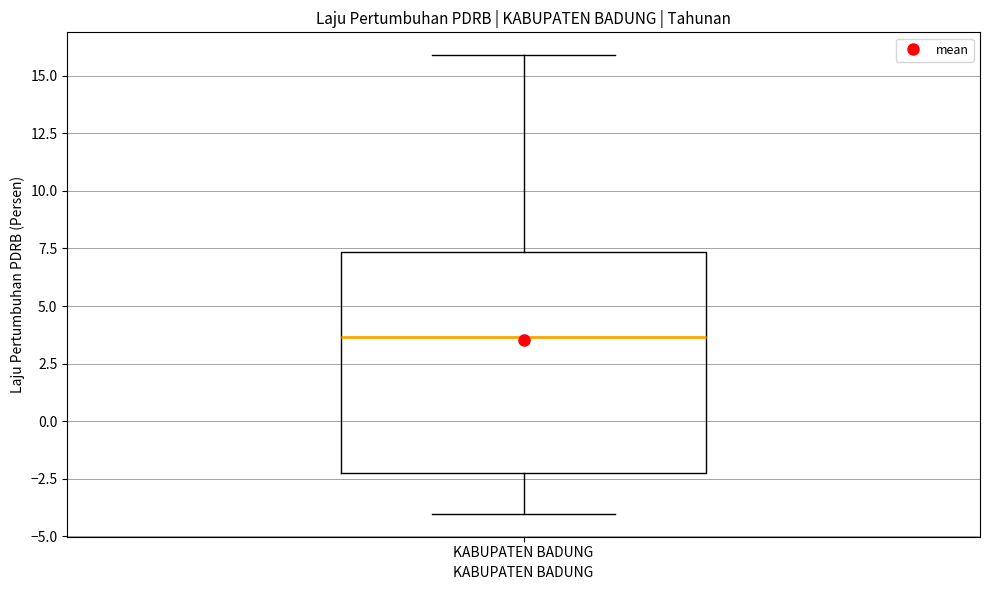

Where does the median line of the box for KABUPATEN BADUNG sit on the y-axis? The values are not printed on the chart, so give them approximately, as read against the axis.

3.5